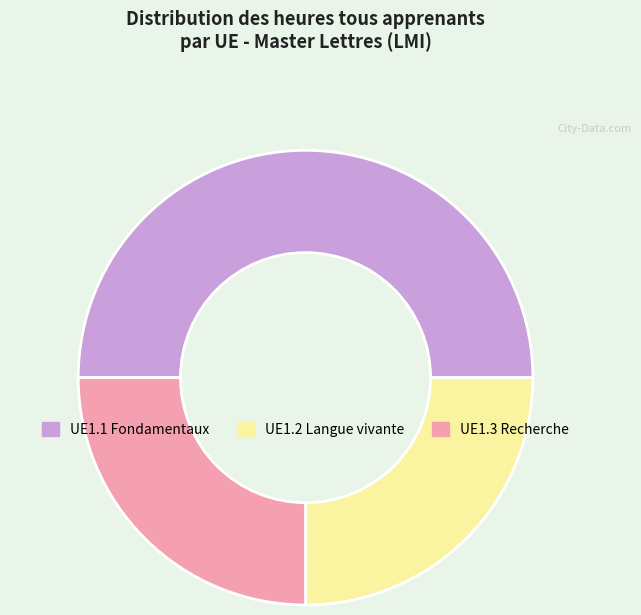

How many slices are in this pie chart?

3